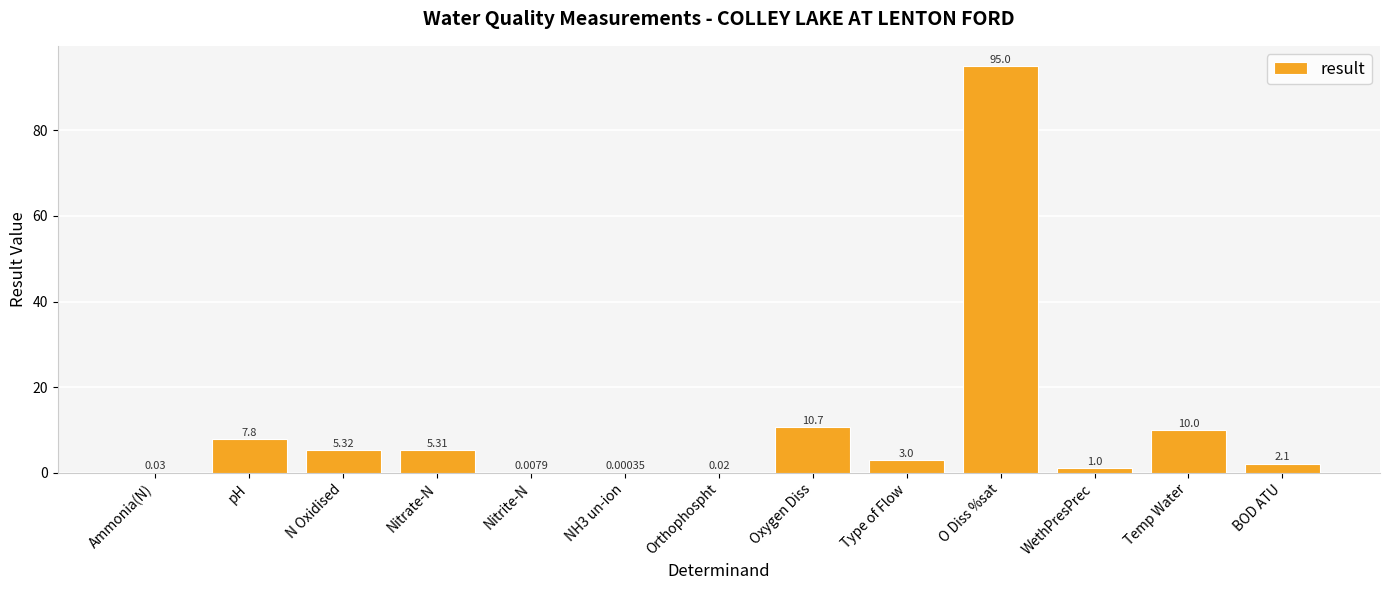

At which label is the value closest to 47?

Oxygen Diss